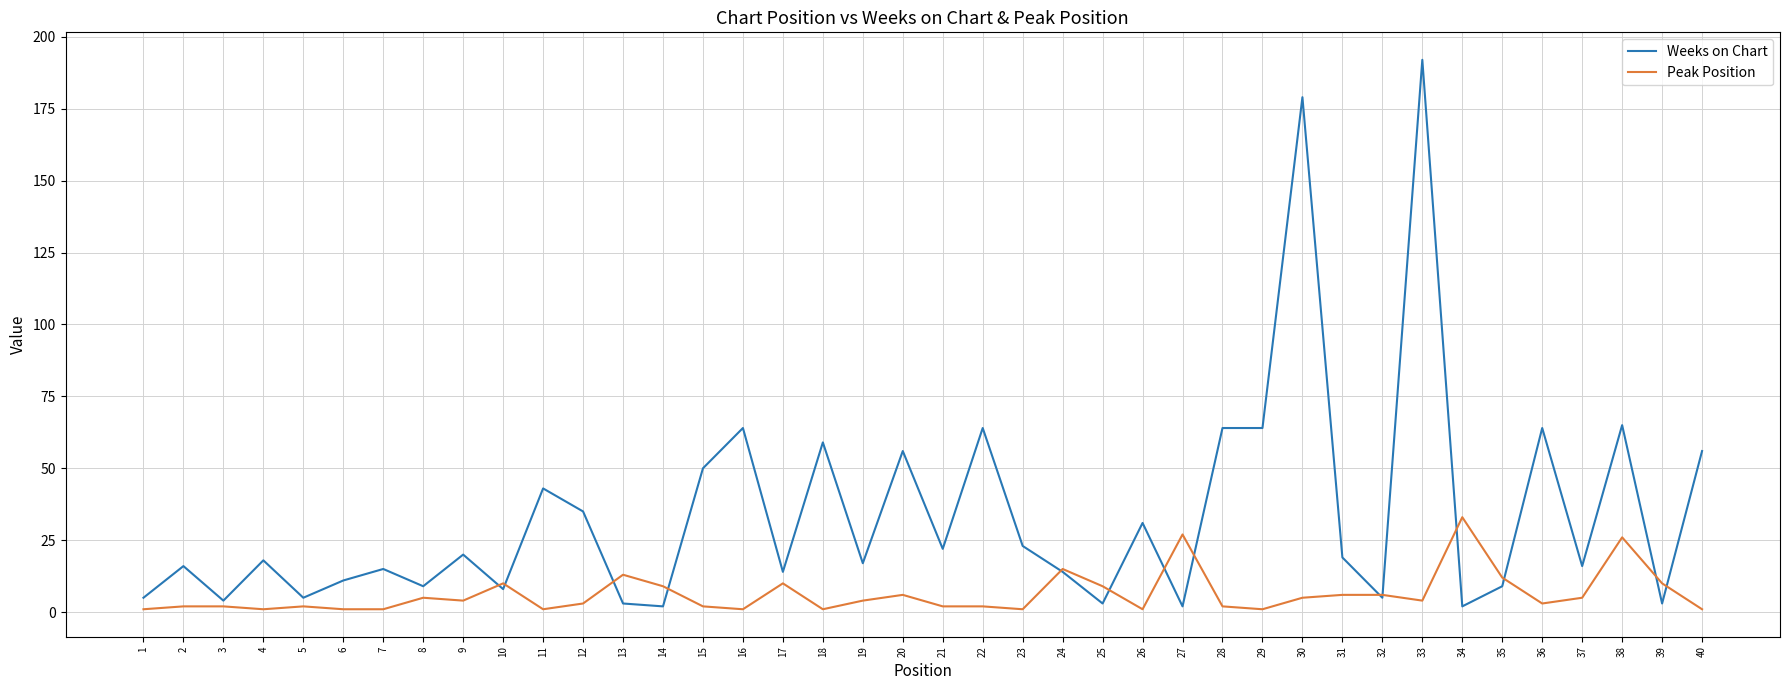

Reading right to left, what are all the values shown in this chart?

Weeks on Chart: 56	3	65	16	64	9	2	192	5	19	179	64	64	2	31	3	14	23	64	22	56	17	59	14	64	50	2	3	35	43	8	20	9	15	11	5	18	4	16	5
Peak Position: 1	10	26	5	3	12	33	4	6	6	5	1	2	27	1	9	15	1	2	2	6	4	1	10	1	2	9	13	3	1	10	4	5	1	1	2	1	2	2	1